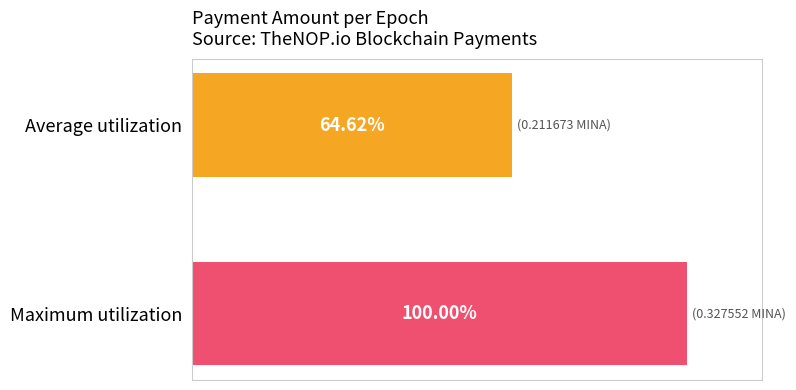

What is the value of the 2nd bar from the left?

0.3